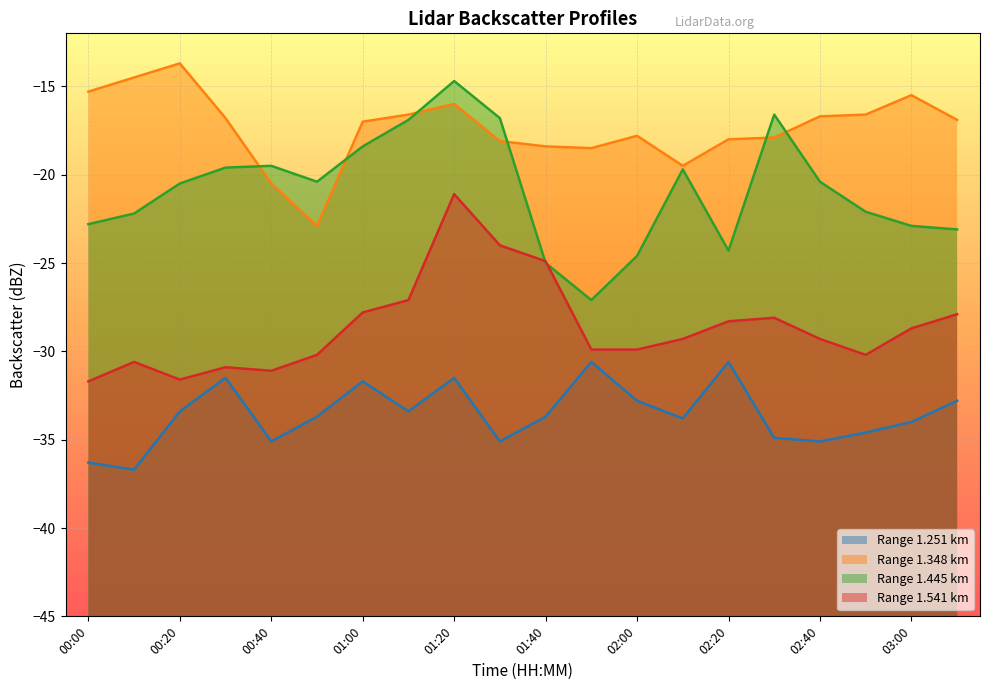

How many series are shown in this chart?

4